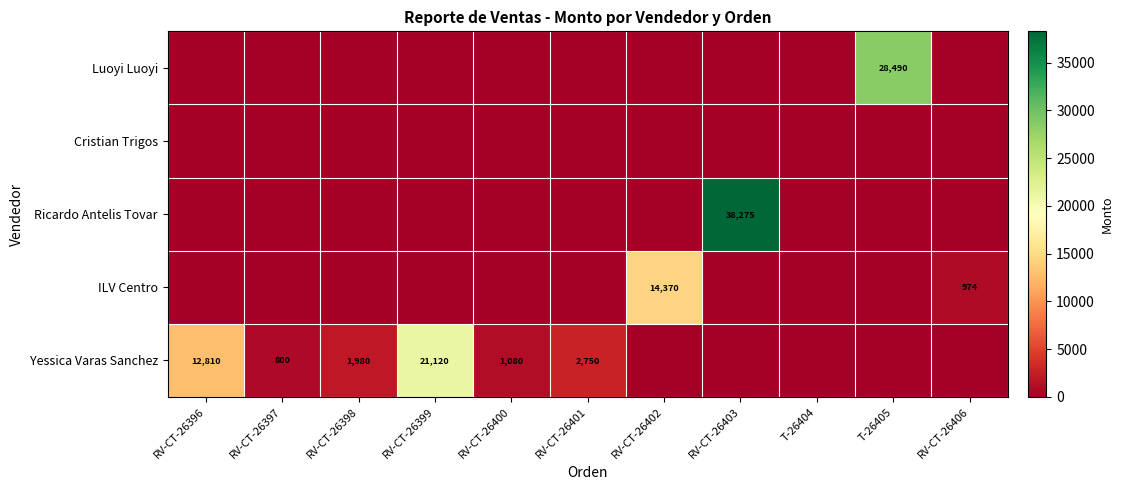

The Yessica Varas Sanchez series shows 688 at RV-CT-26398. True or false?

False